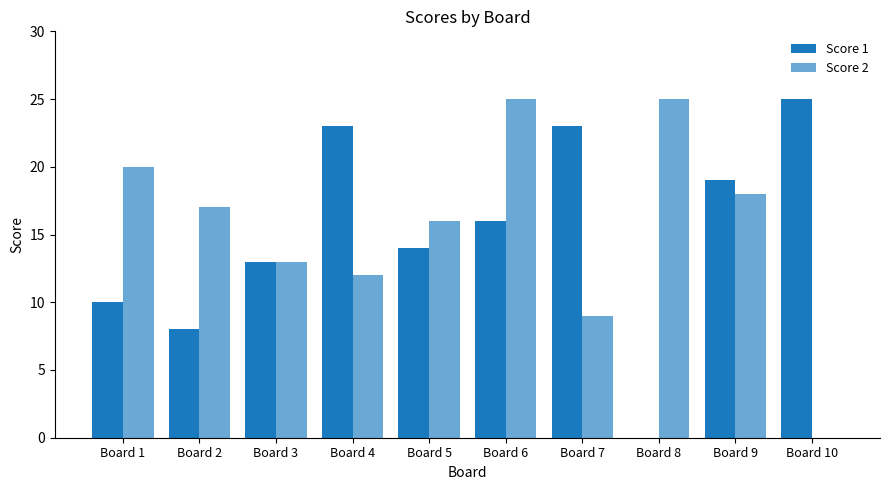

Which series changed the most between Board 2 and Board 8?

Score 1